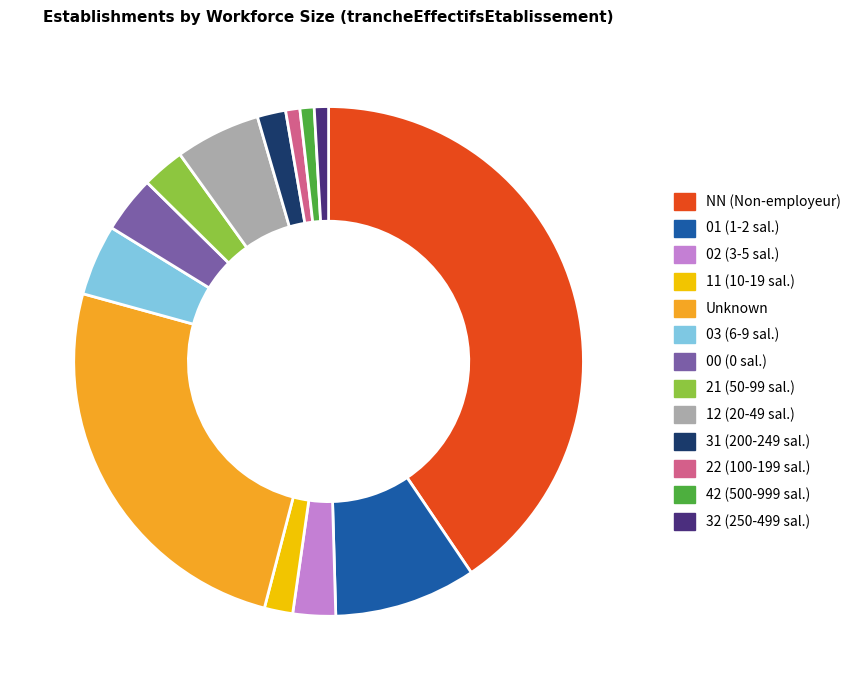

Which category has the biggest portion of the pie?

NN (Non-employeur)